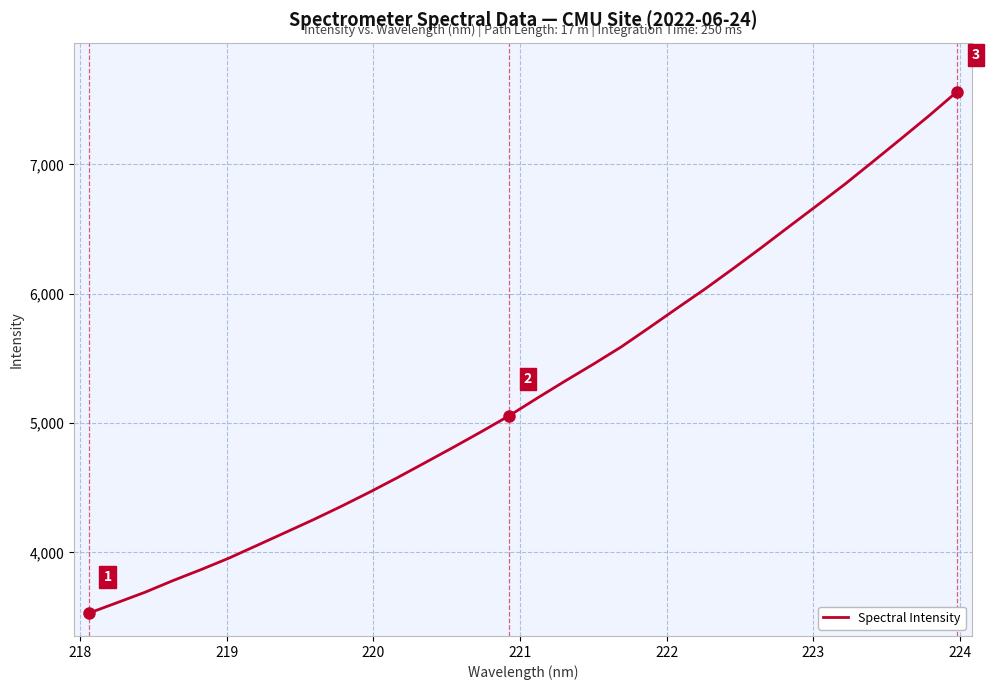

What is the difference between the maximum and minimum values?

4034.2